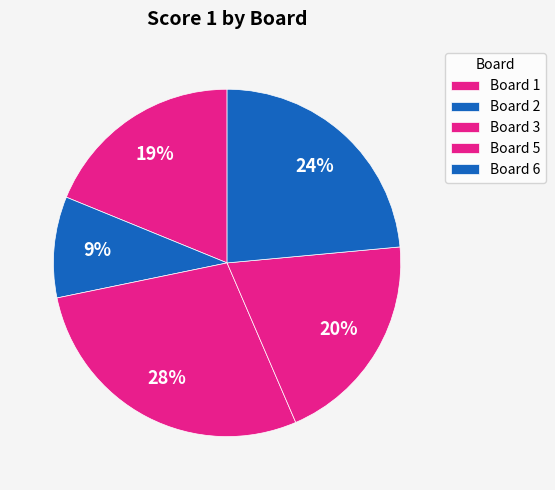

Does any single category account for the majority?

No